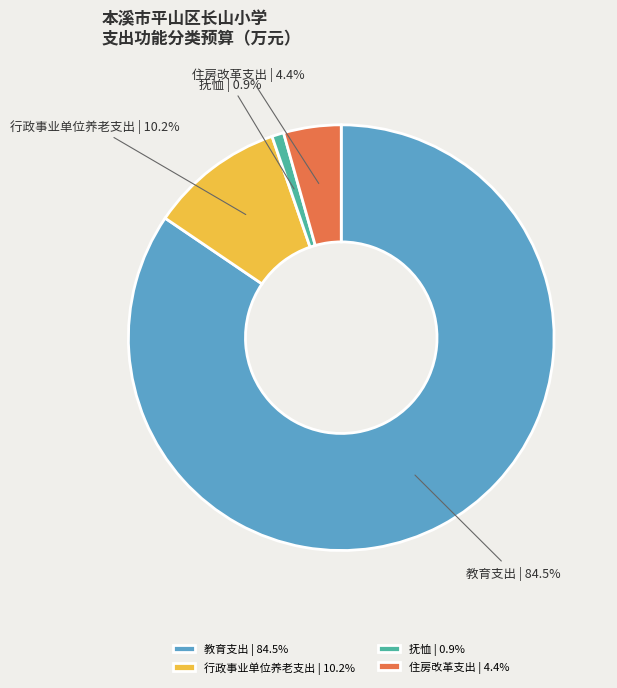

To the nearest percent, what percentage of the pie is 抚恤?

1%